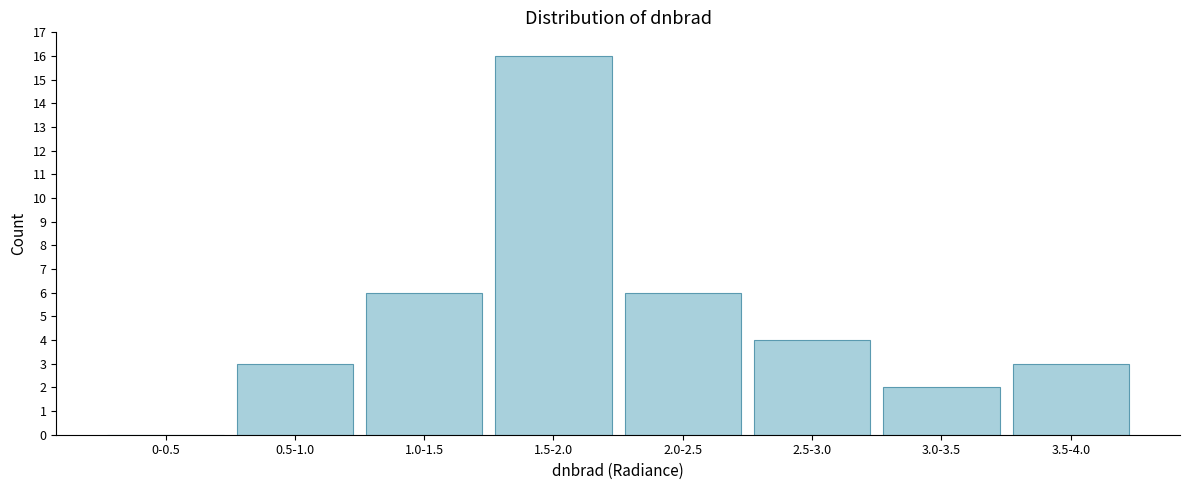

Reading left to right, extract all data points from this chart.

0-0.5=0	0.5-1.0=3	1.0-1.5=6	1.5-2.0=16	2.0-2.5=6	2.5-3.0=4	3.0-3.5=2	3.5-4.0=3